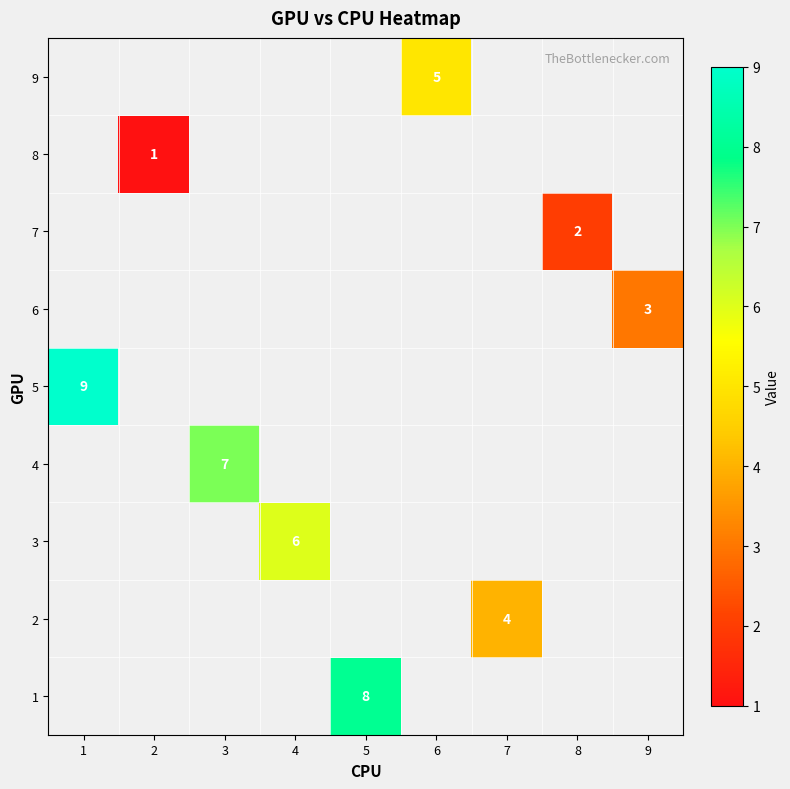

Count the number of categories in the chart.

9